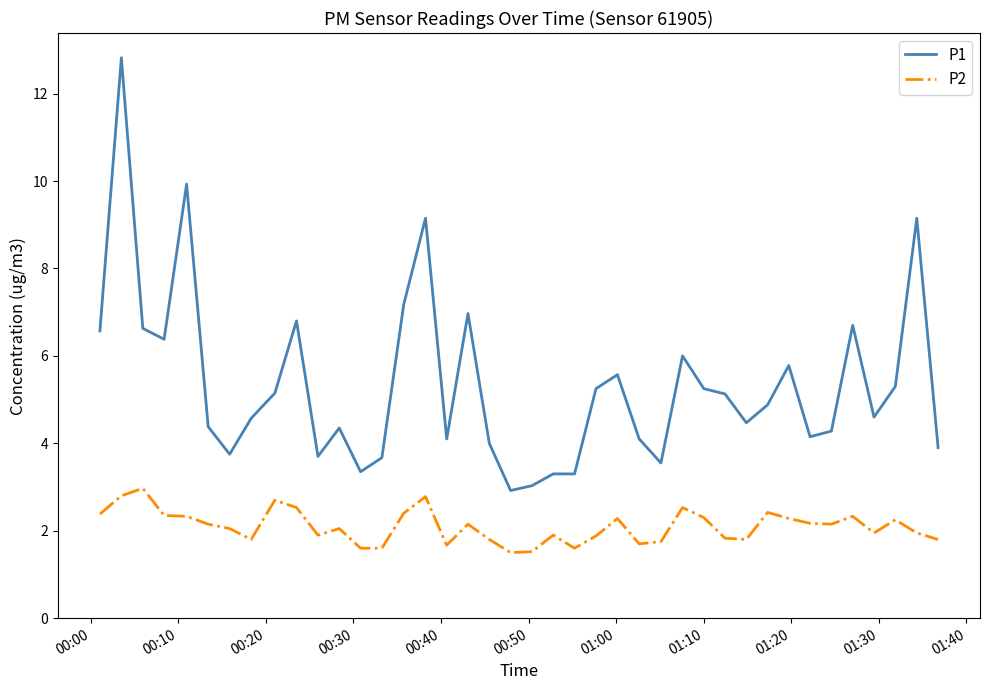

What is the minimum value shown in the chart?

1.5